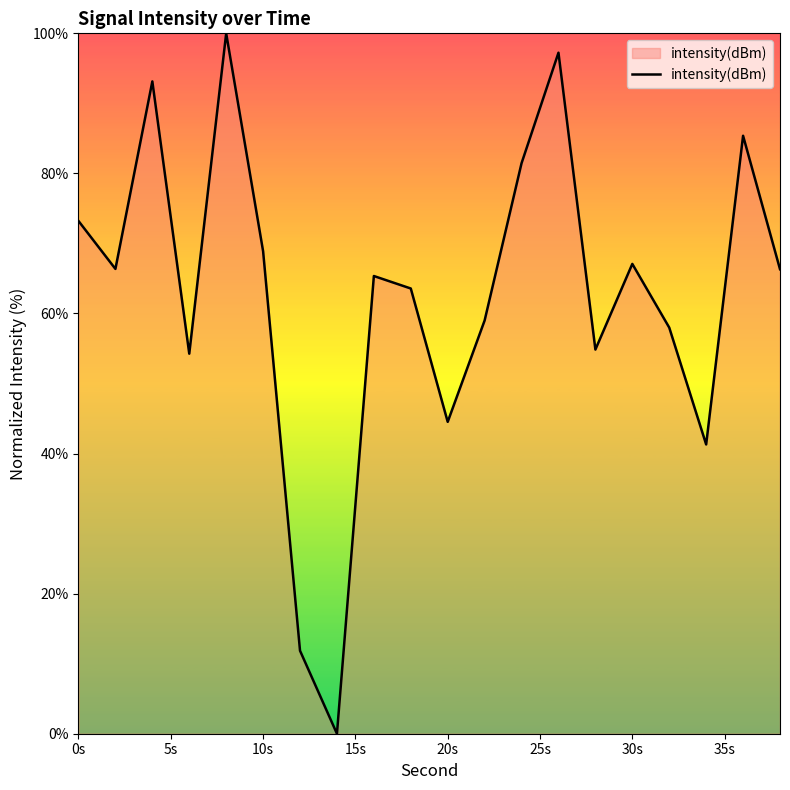

What is the maximum value shown in the chart?

100.0